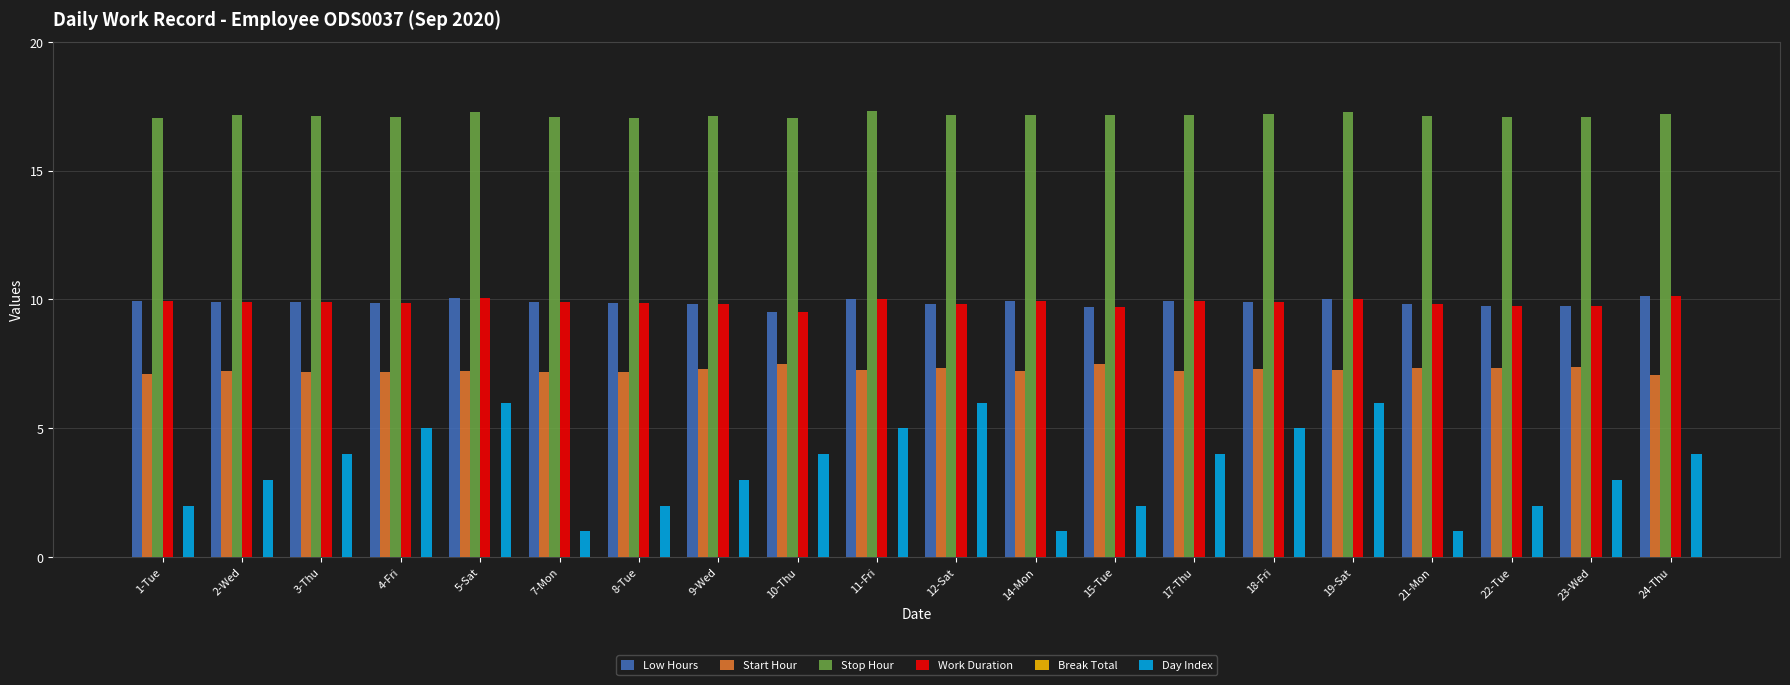

What is the sum of the Start Hour values at 5-Sat and 12-Sat?

14.6